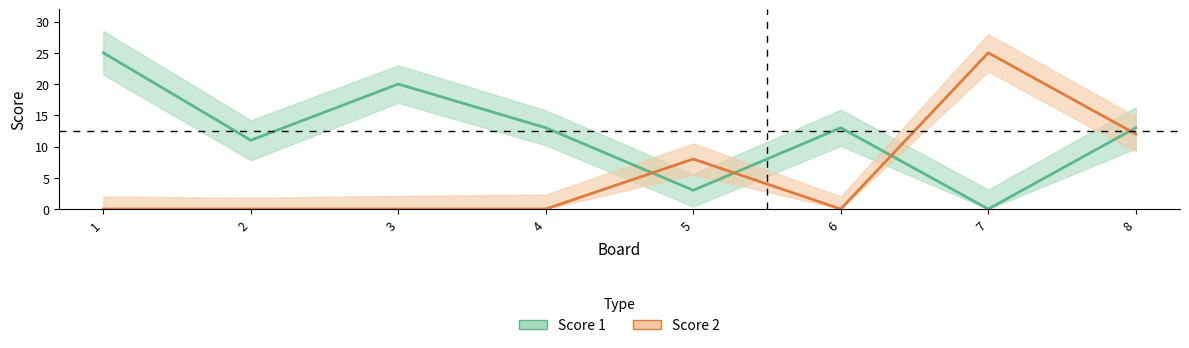

Which label corresponds to the largest value in the chart?

1